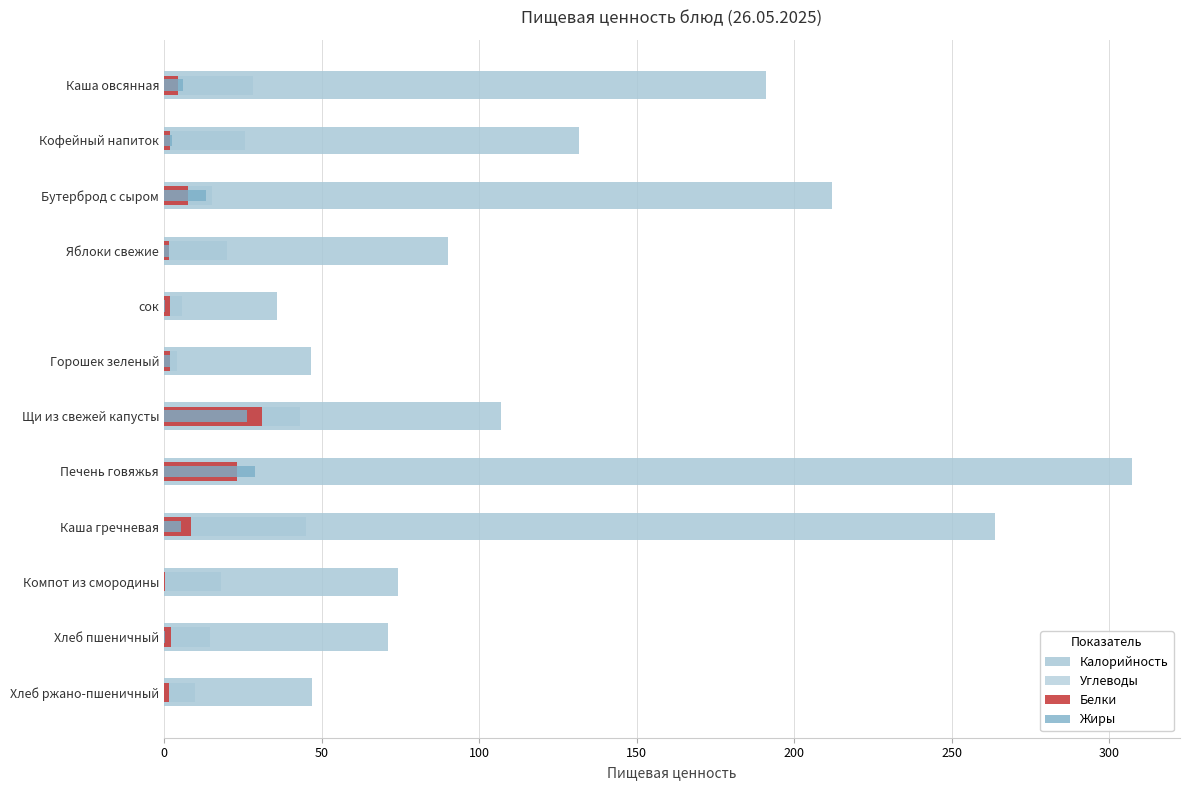

Count the number of categories in the chart.

12